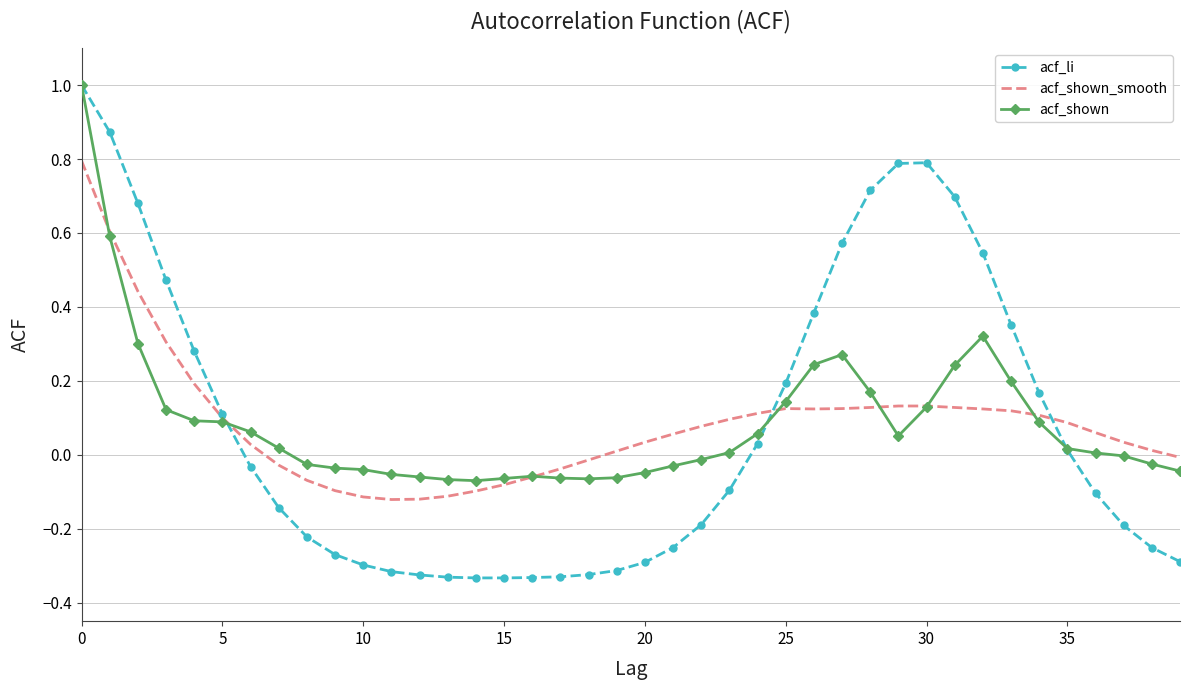

What is the maximum value for acf_shown_smooth?

0.8